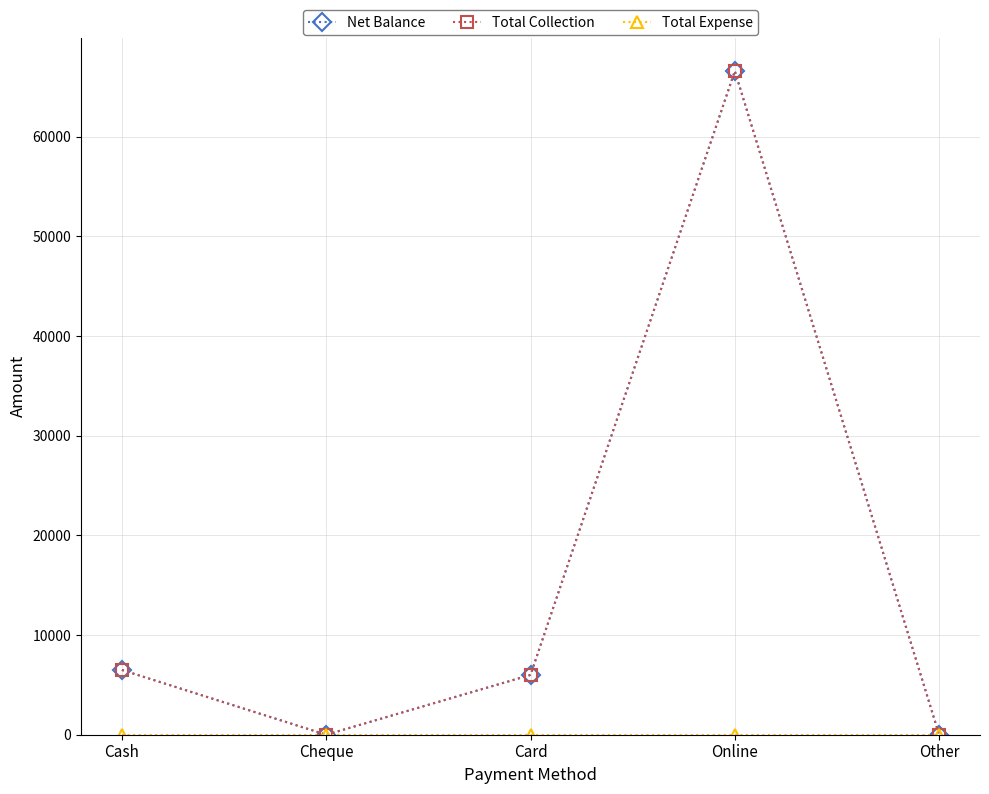

The value of Total Collection at Cash is 10128. True or false?

False